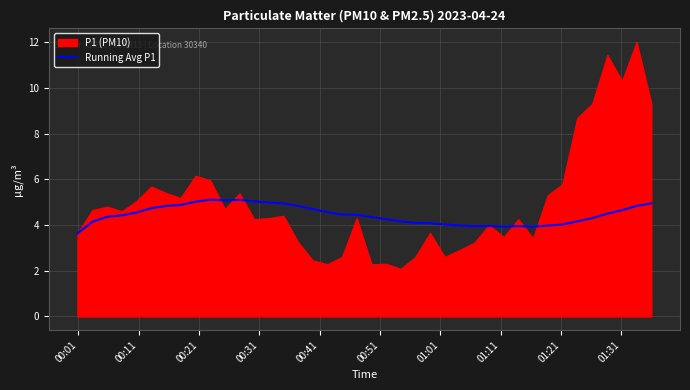

What is the maximum value for Running Avg P1?

5.1